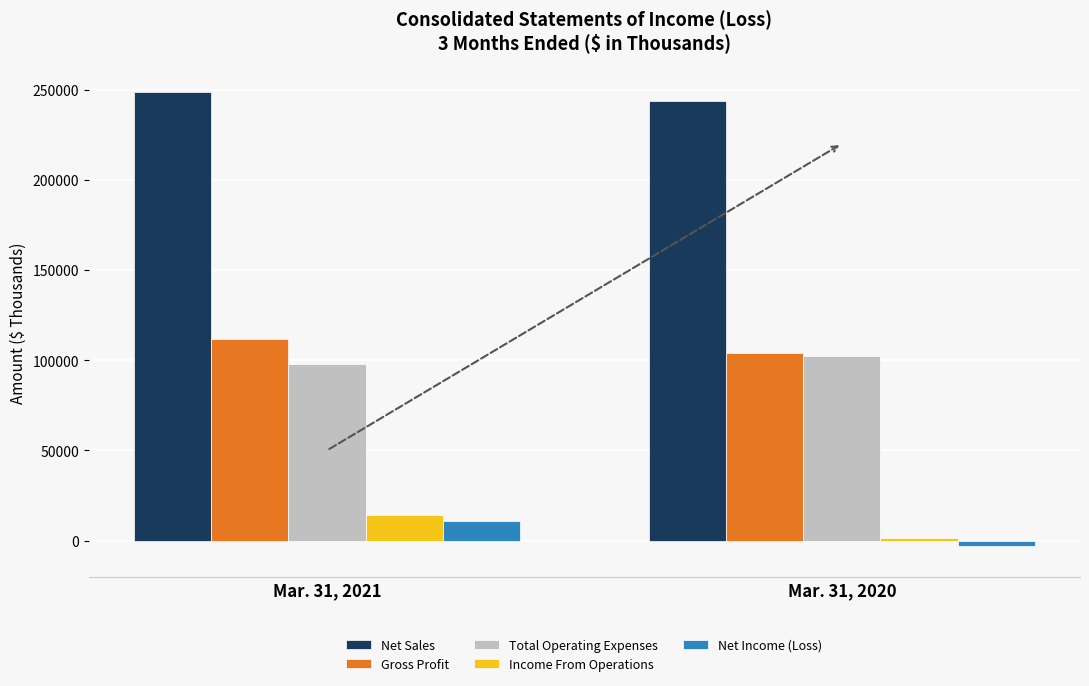

Which series has the widest spread of values?

Net Income (Loss)